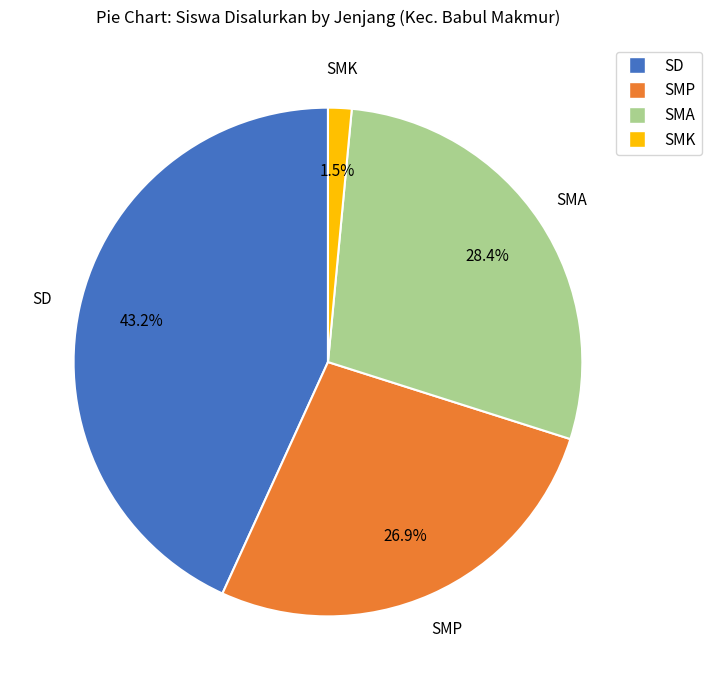

How much of the chart is everything except SMP?

73.1%